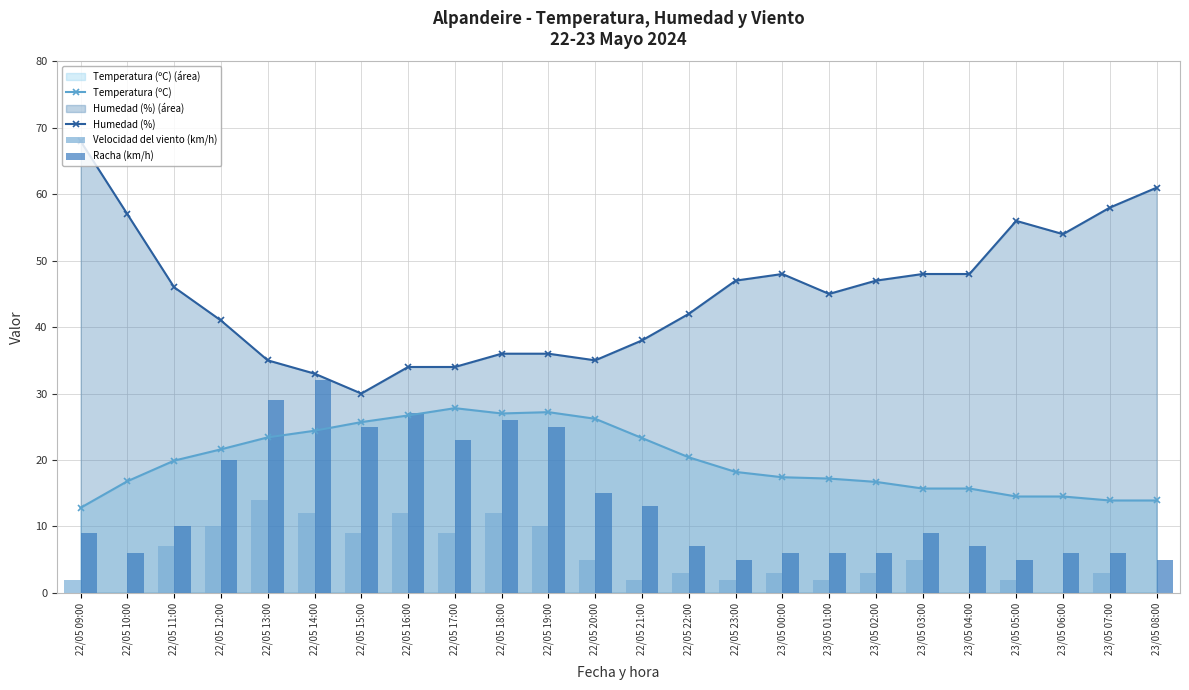

True or false: Humedad (%) and Temperatura (ºC) cross at least once.

False